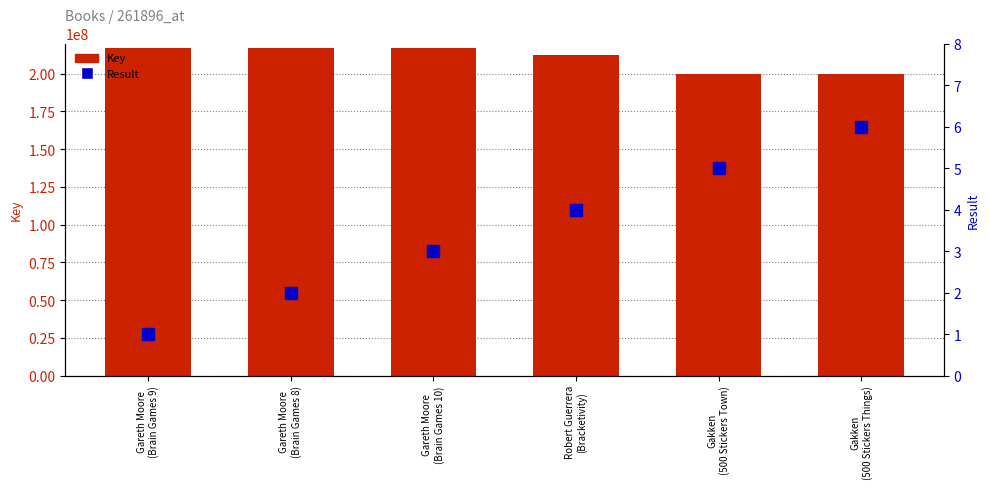

What is the value of the Key bar at the 1st from the left?

217225005